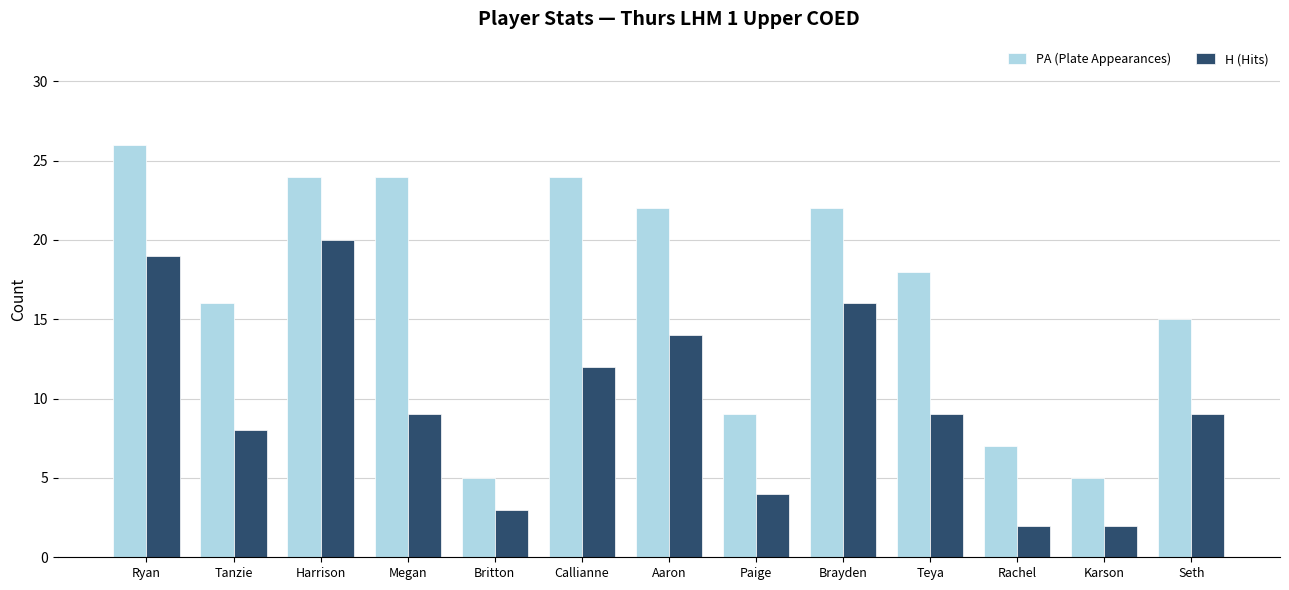

Where does the PA (Plate Appearances) series first go above 18?

Ryan